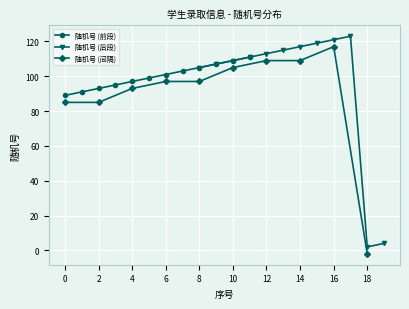

Is it true that the value at 220385050093 is 42?

False